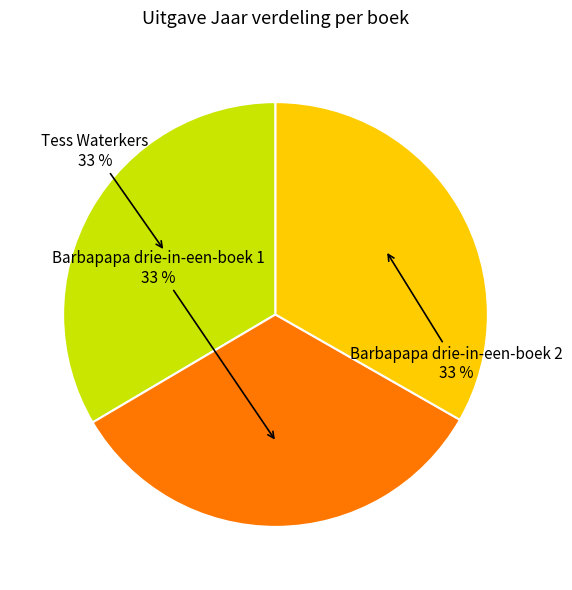

The Barbapapa drie-in-een-boek 1 slice represents 33% of the pie. True or false?

True